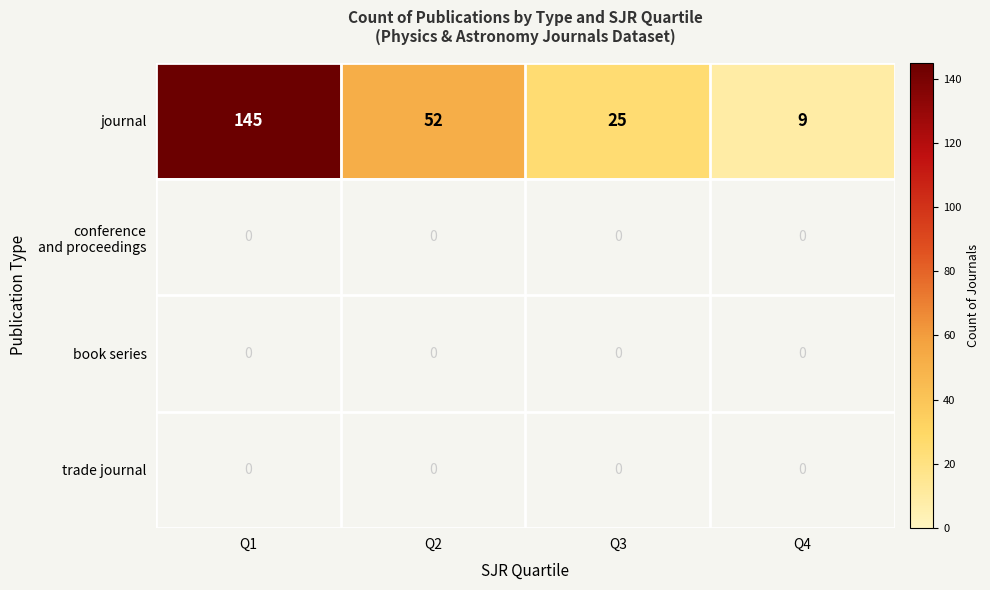

True or false: journal has a value of 52 at Q2.

True